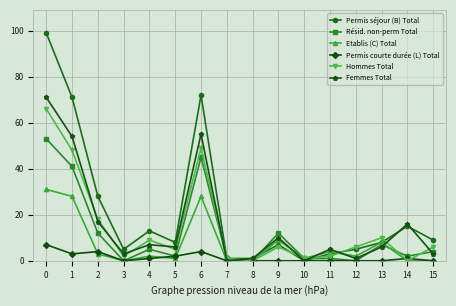

What is the value of the Permis séjour (B) Total point at the 2nd from the left?

71